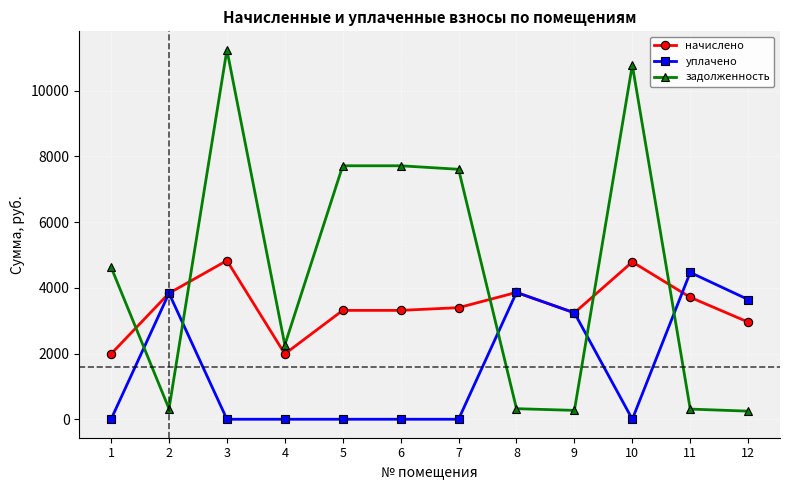

Which series has the largest total across all categories?

задолженность